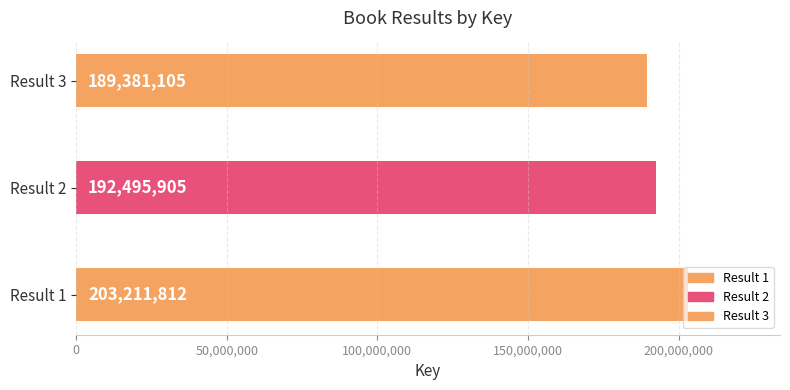

Reading left to right, transcribe all the data shown in this chart.

203211812	192495905	189381105